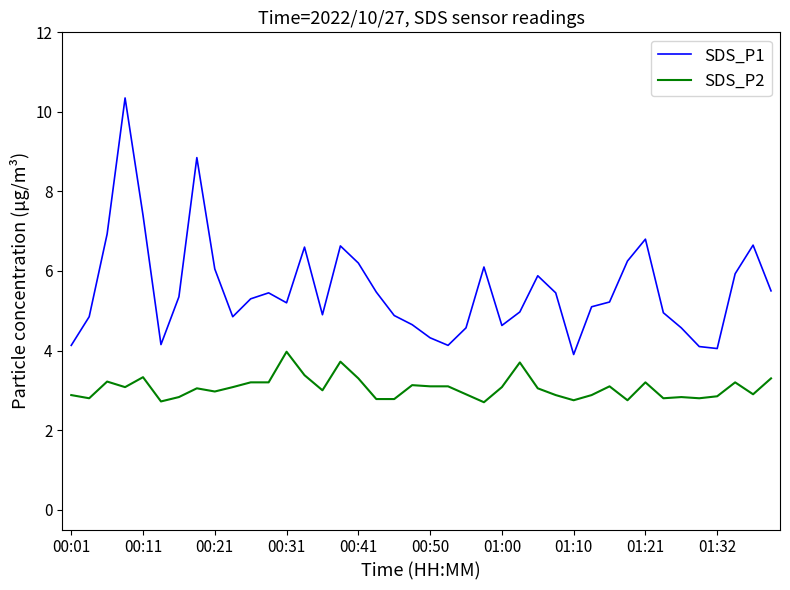

What is the minimum value for SDS_P2?

2.7